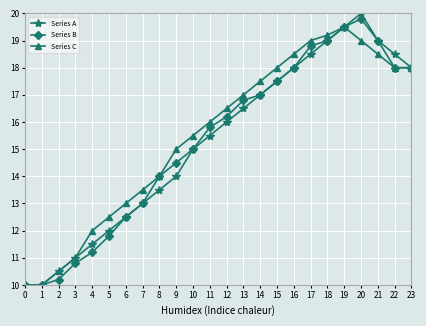

What is the difference between the maximum and minimum values in the Series B series?

9.8